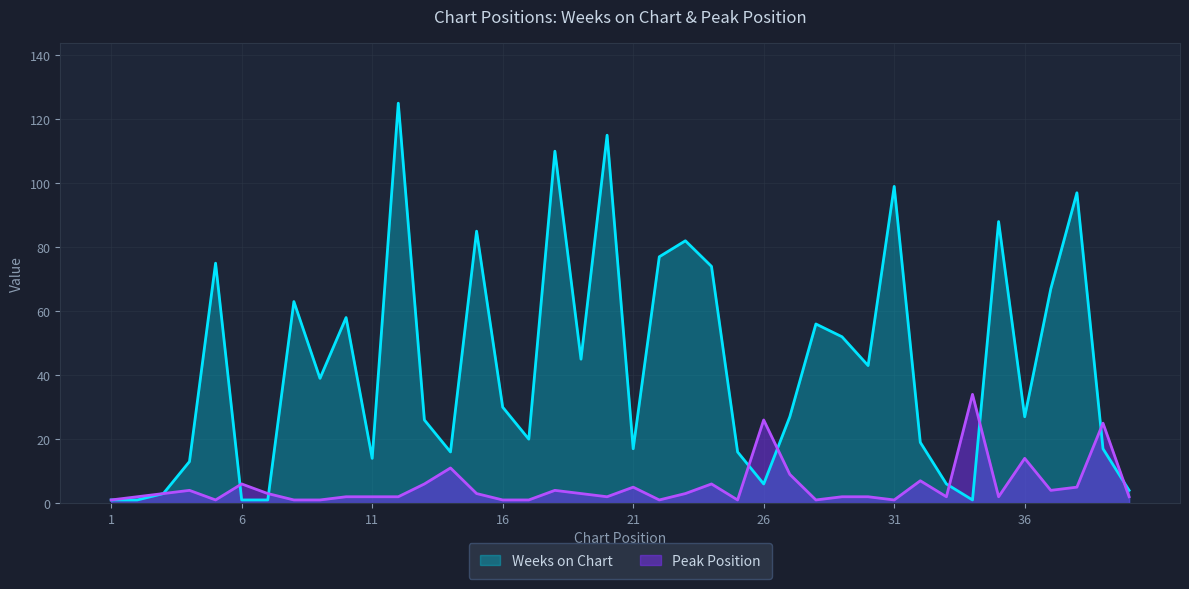

How many data points in Weeks on Chart are less than 30?

20